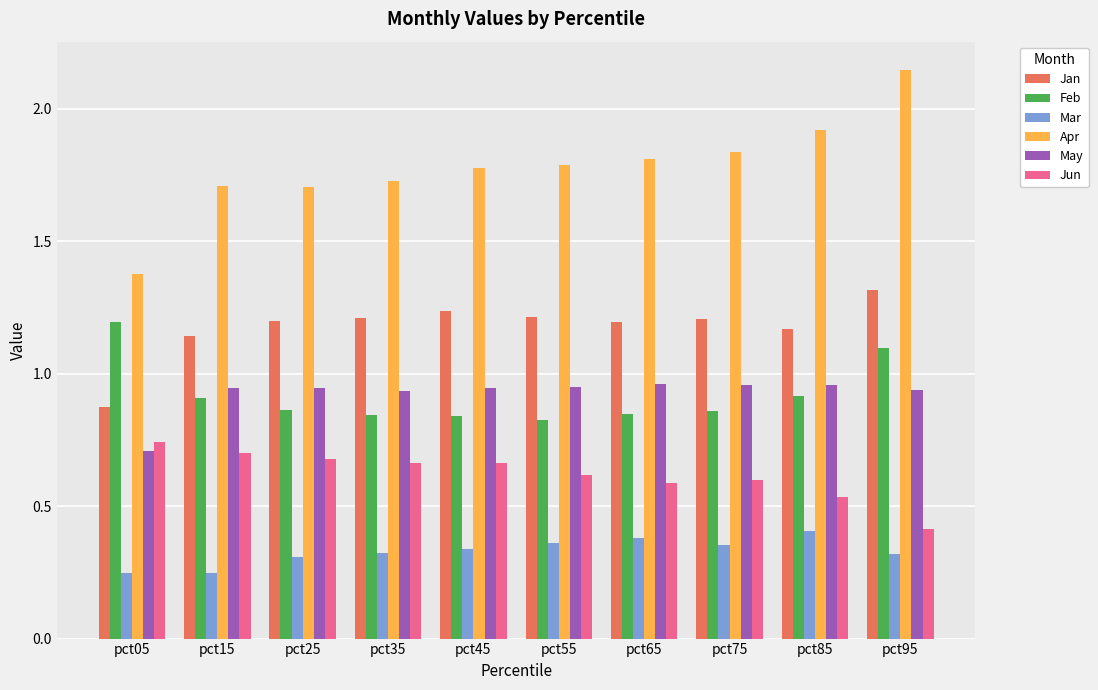

Which series has the largest total across all categories?

Apr